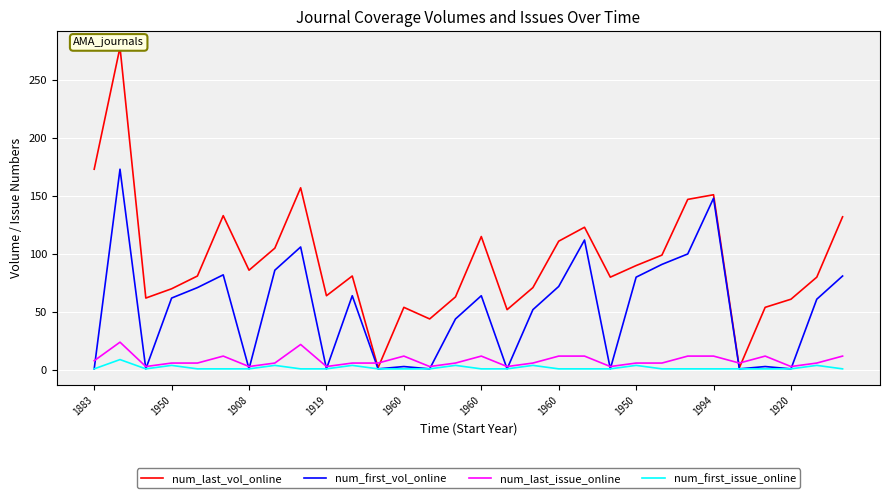

At which category does num_first_vol_online reach its first local peak?

1950